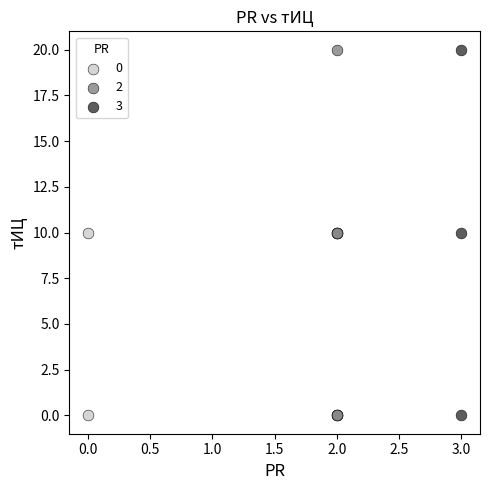

What are all the series names shown in the legend?

0, 2, 3